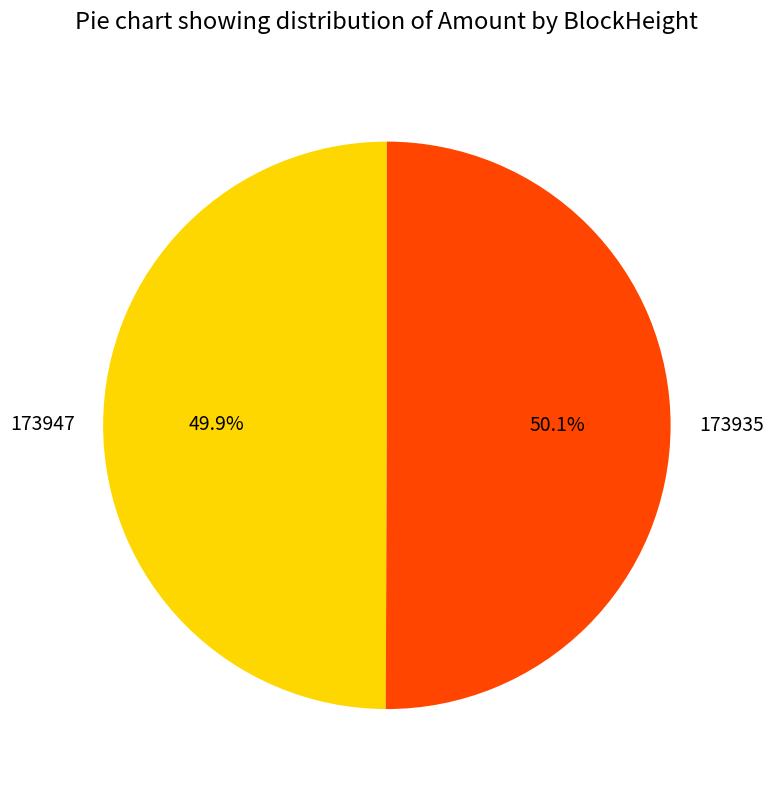

Approximately how many times larger is the value at 173947 compared to 173935?

1.0